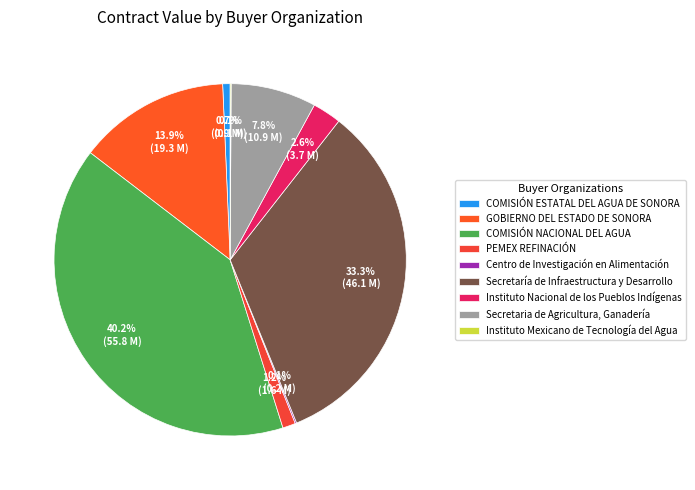

Which category has the biggest portion of the pie?

COMISIÓN NACIONAL DEL AGUA